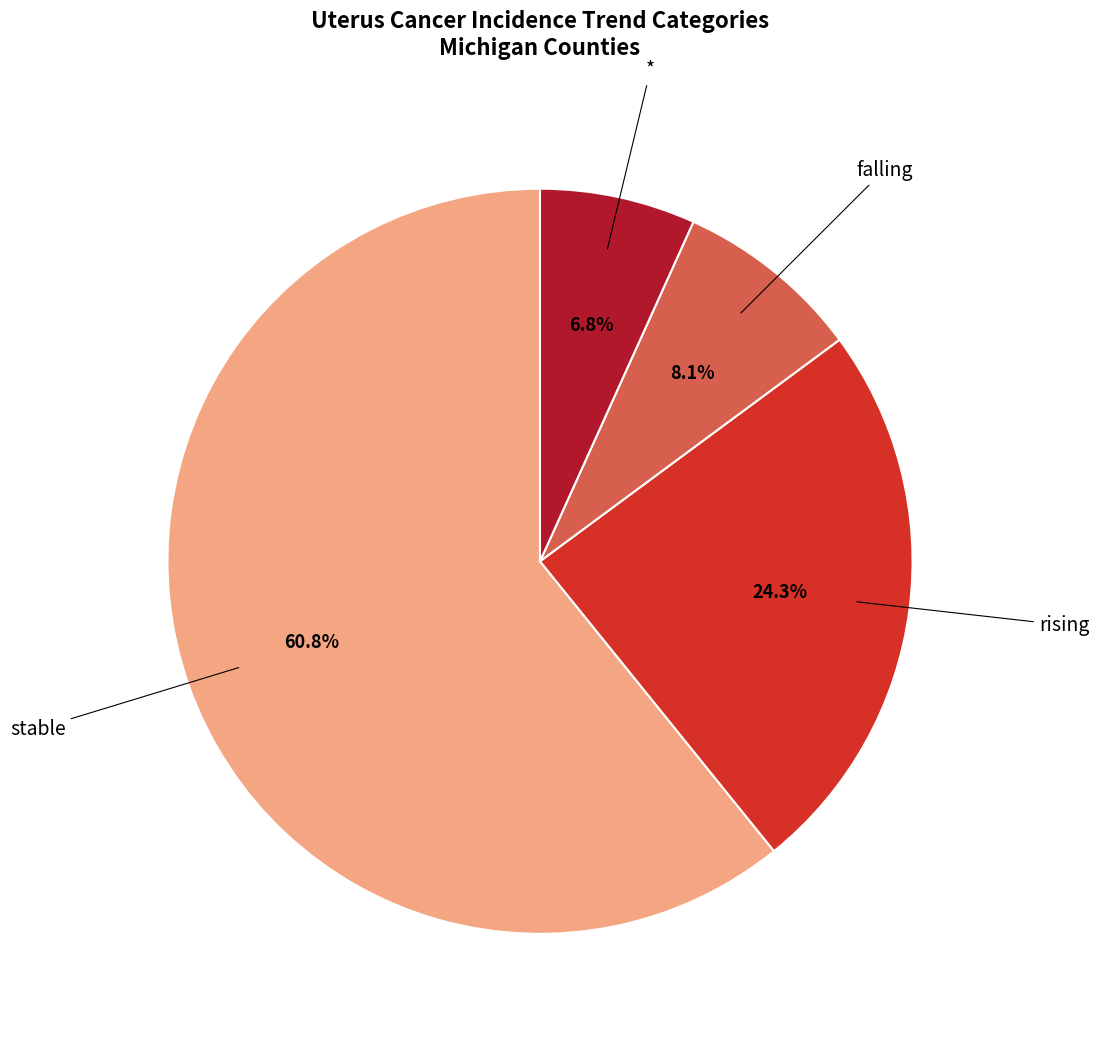

To the nearest percent, what portion does stable represent?

61%